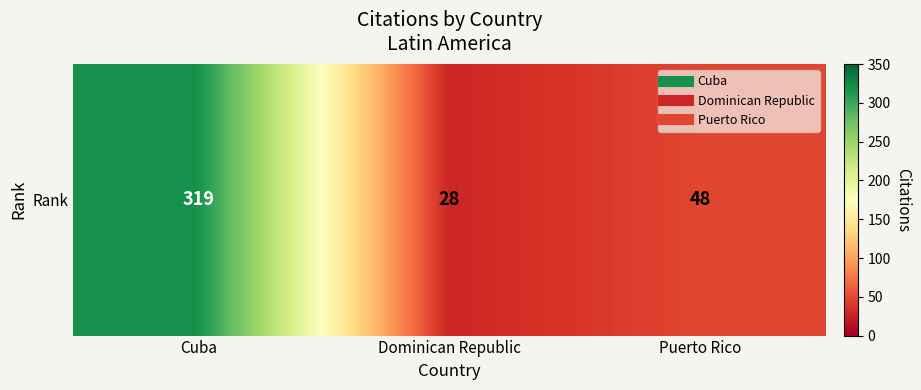

What is the difference between the values at Dominican Republic and Cuba?

291